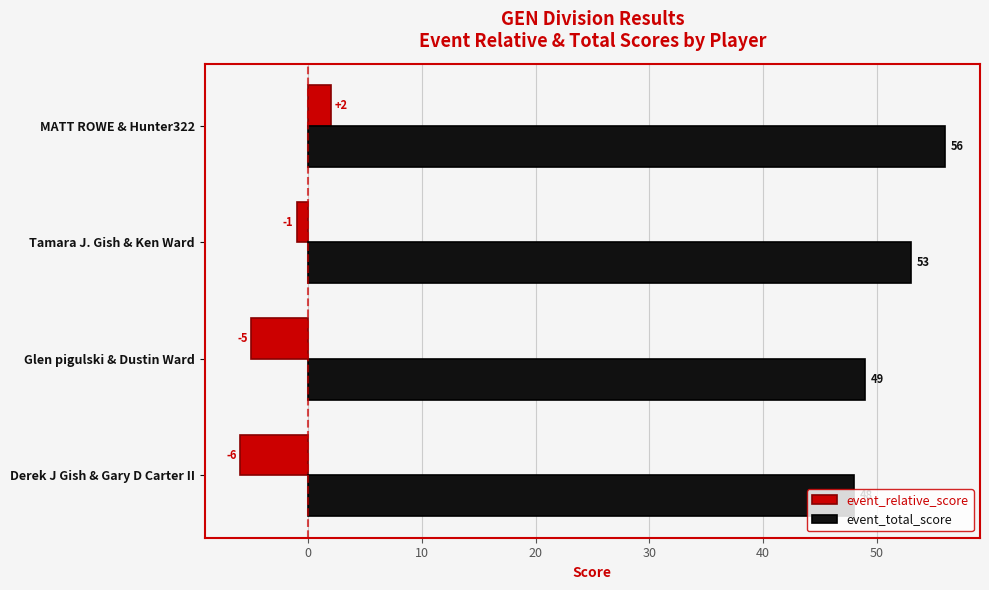

The value of event_relative_score at Tamara J. Gish & Ken Ward is -1. True or false?

True